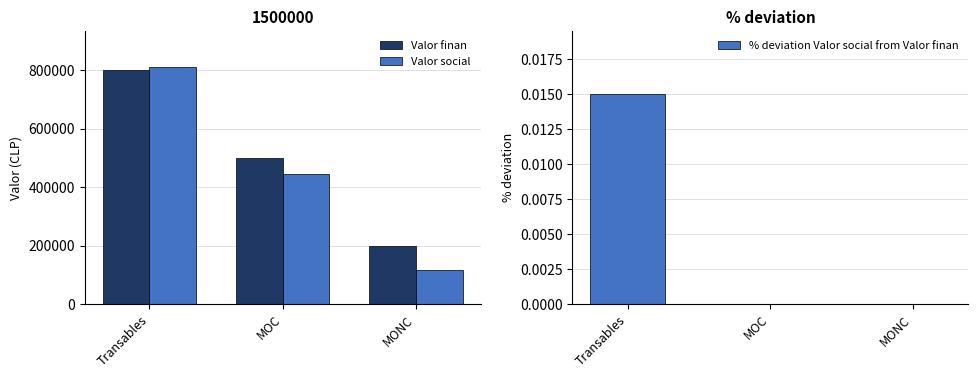

What is the sum of all Valor finan values?

1500000.0